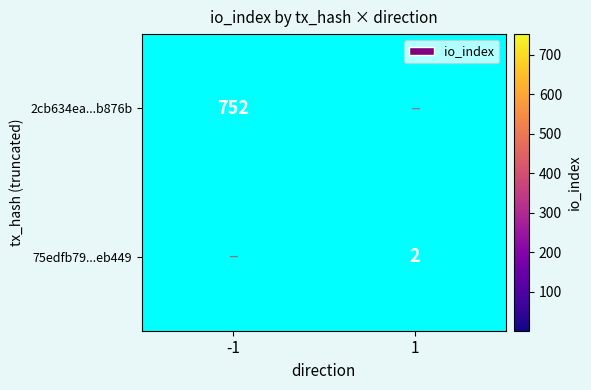

The value of 2cb634ea...b876b at -1 is 752. True or false?

True